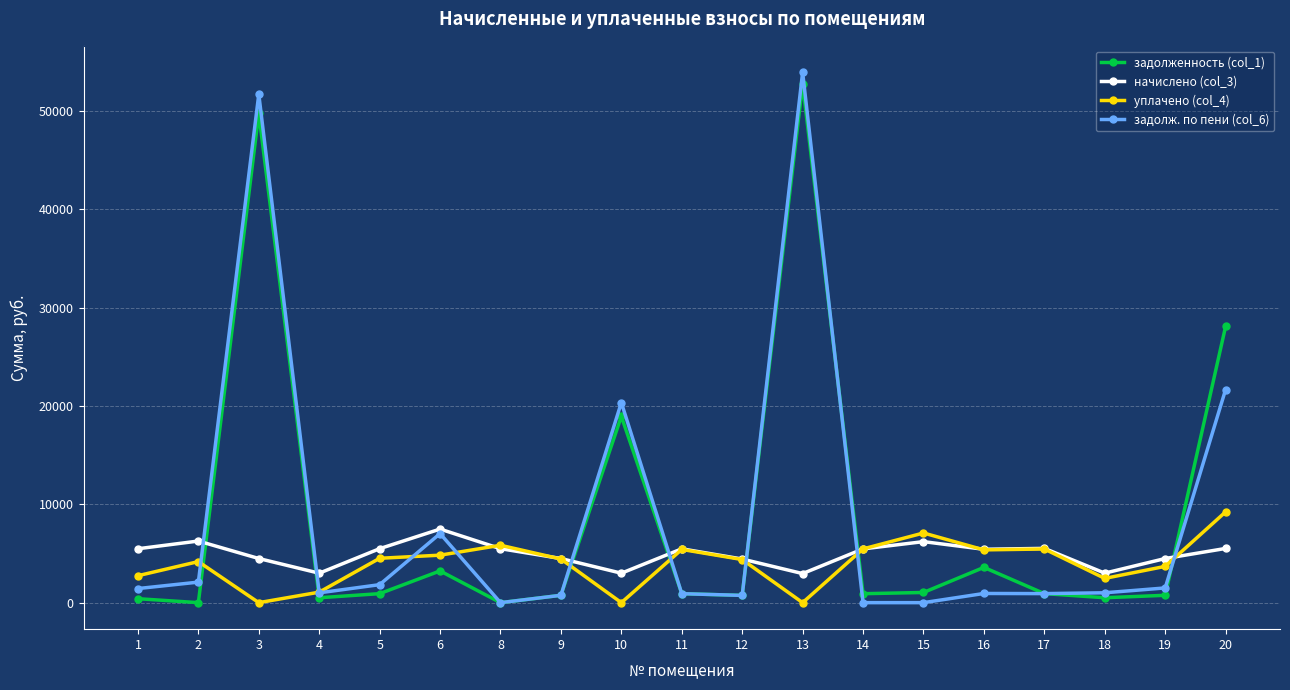

What is the difference between the maximum and minimum values in the начислено (col_3) series?

4526.5